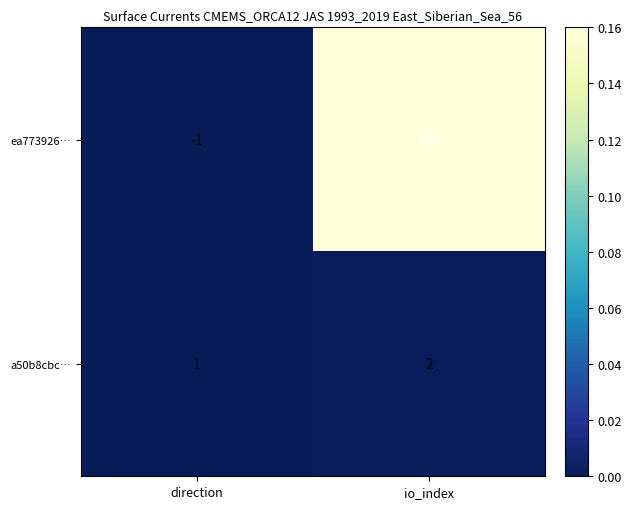

What is the sum of the ea773926… values at io_index and direction?

534